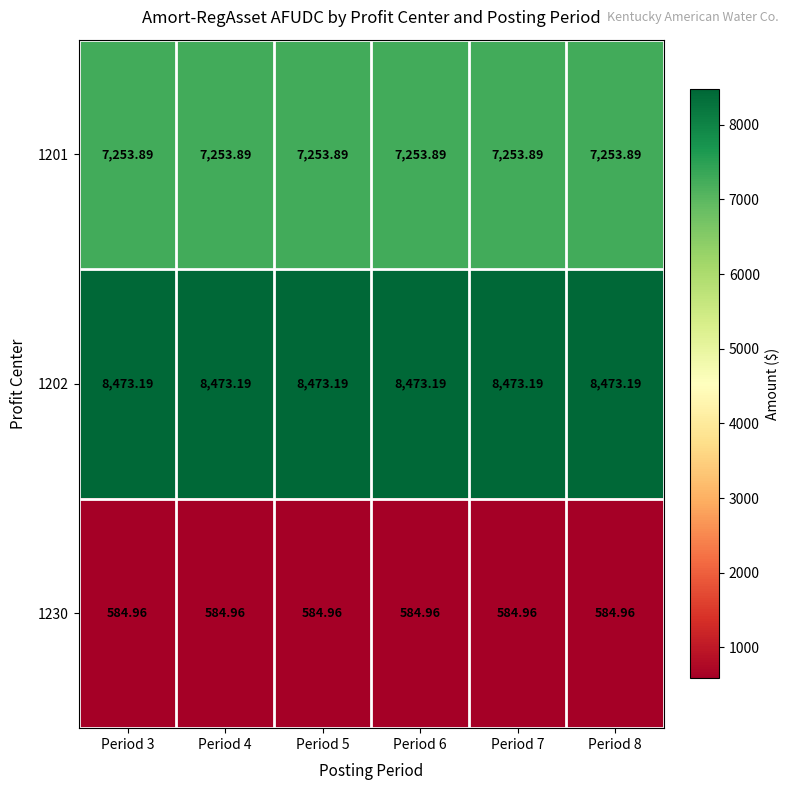

What is the difference between the highest and lowest values at Period 6?

7888.2